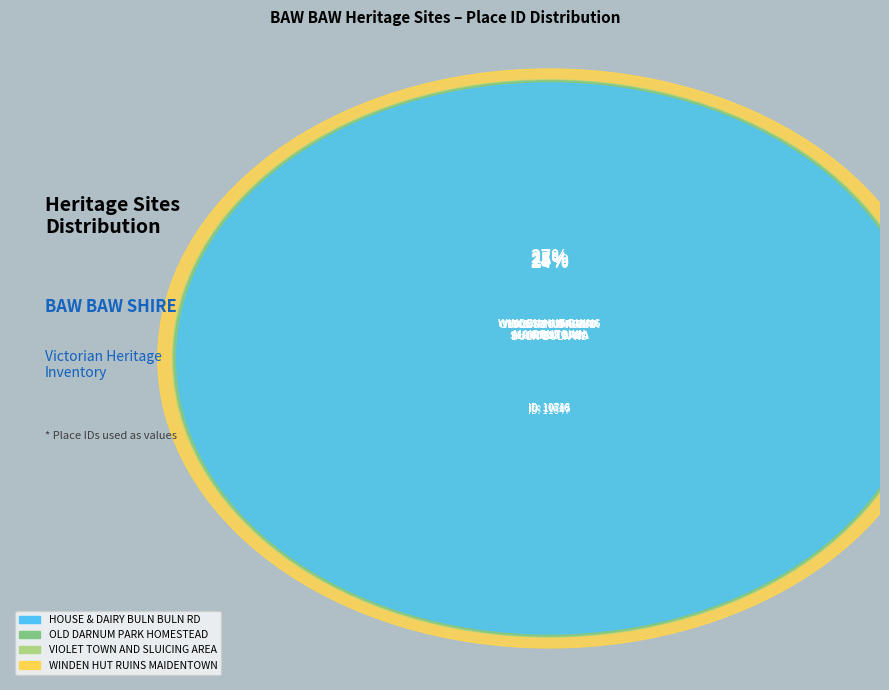

What is the change in value from HOUSE & DAIRY
BULN BULN RD to WINDEN HUT RUINS
MAIDENTOWN?

+1099